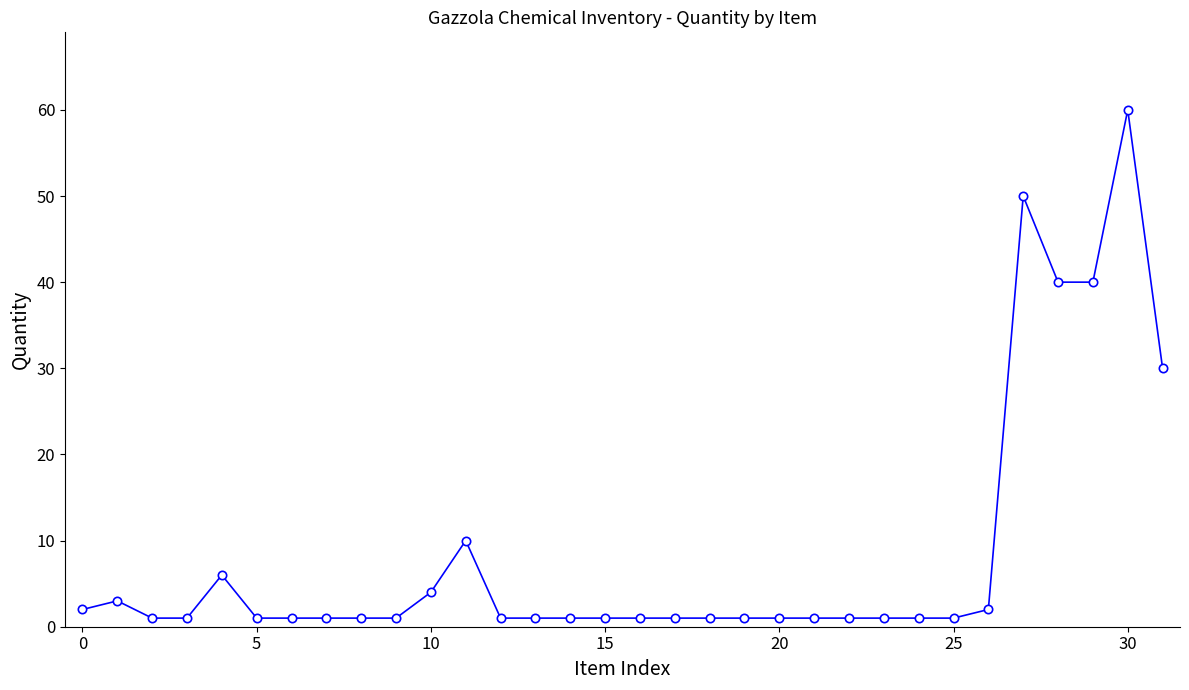

What is the difference between the second highest and second lowest values?

49